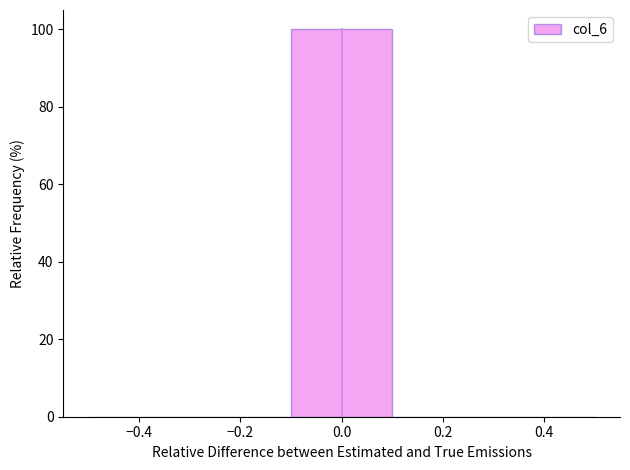

Reading left to right, list every bar in this chart as the range it spans on the x-axis followed by its height. The values are not printed on the chart, so give them approximately, as read against the axis.

-0.5 to -0.3: 0
-0.3 to -0.1: 0
-0.1 to 0.1: 100
0.1 to 0.3: 0
0.3 to 0.5: 0